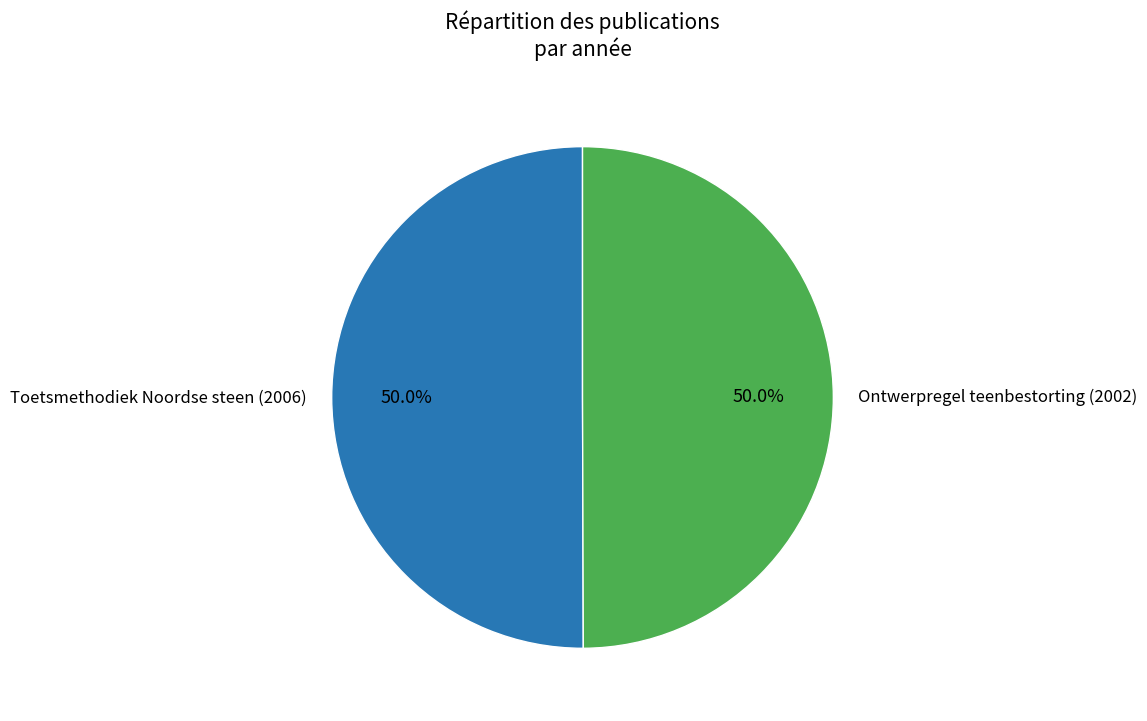

To the nearest percent, what percentage of the pie is Toetsmethodiek Noordse steen (2006)?

50%